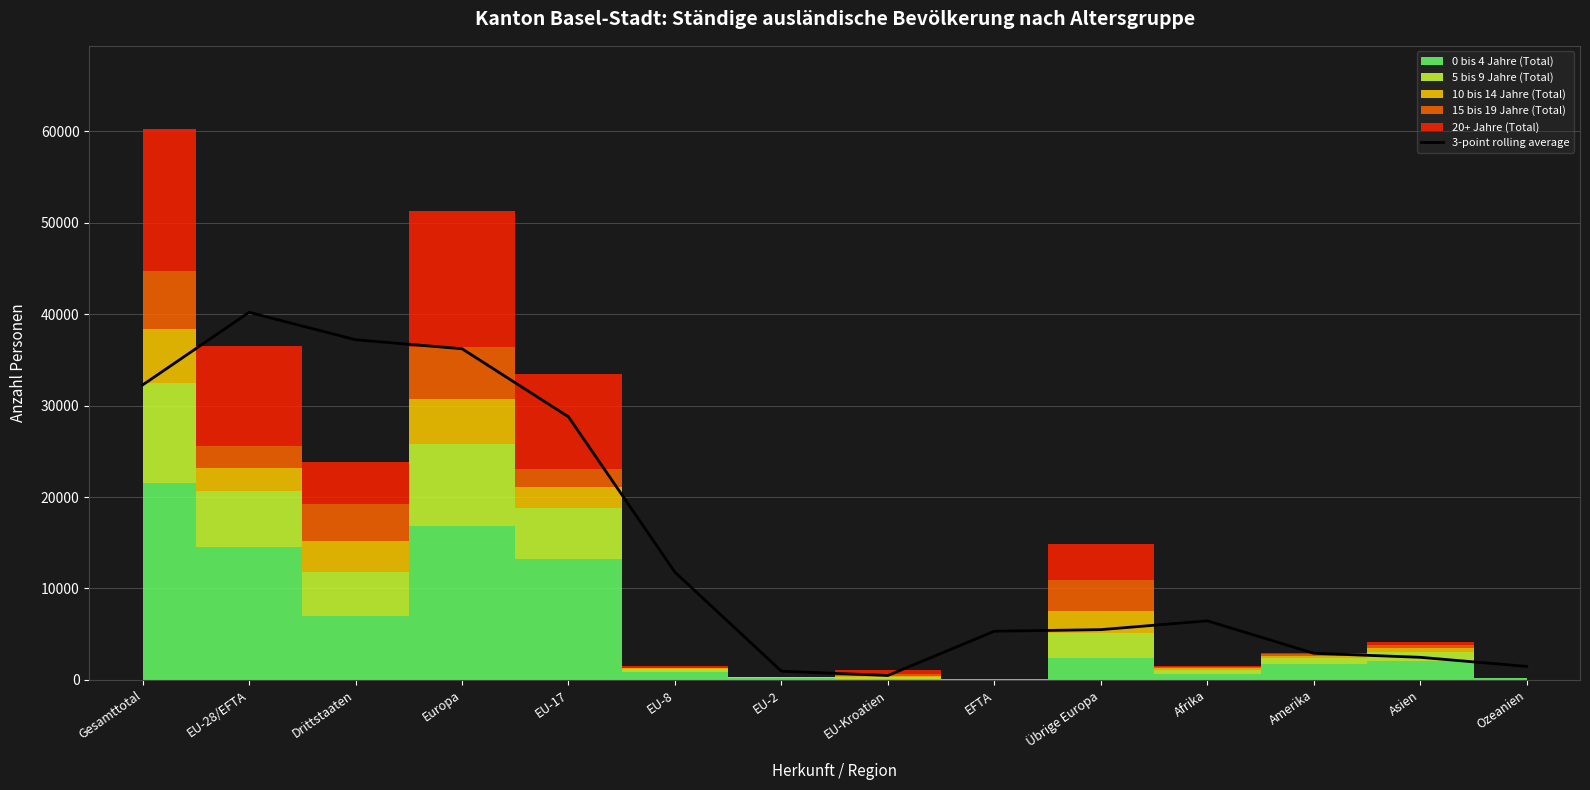

True or false: the data has more than 0 interior local peaks.

True